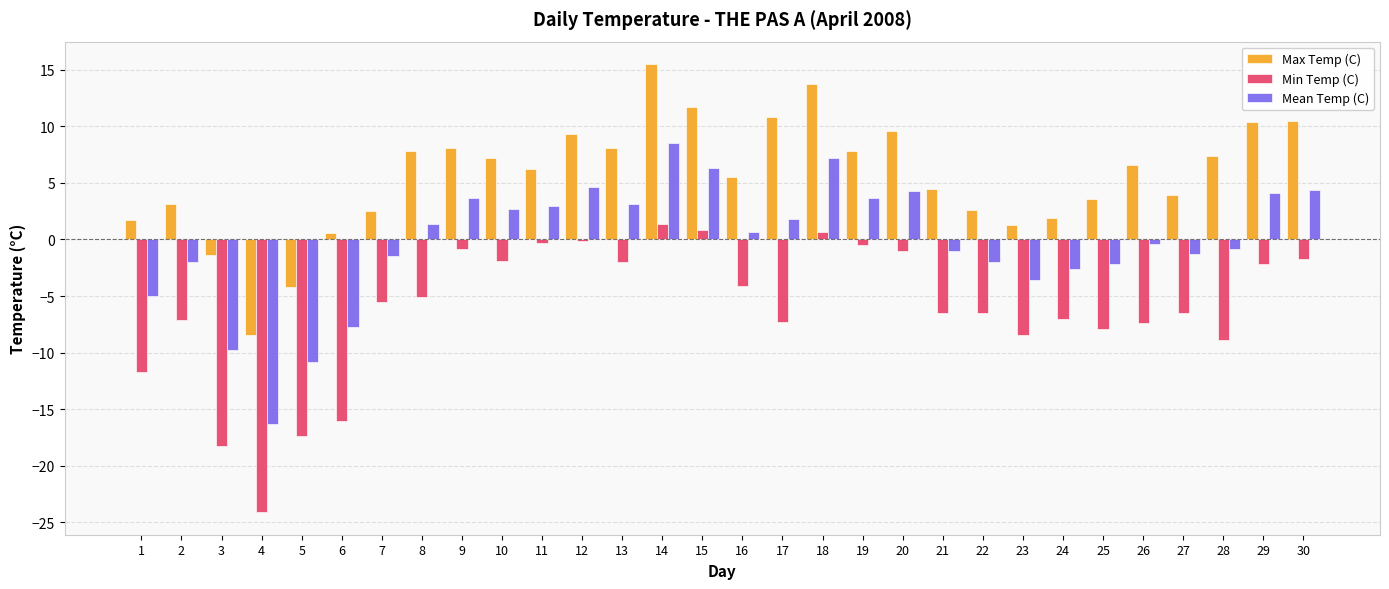

Is it true that Min Temp (C) equals -0.7 at 29?

False